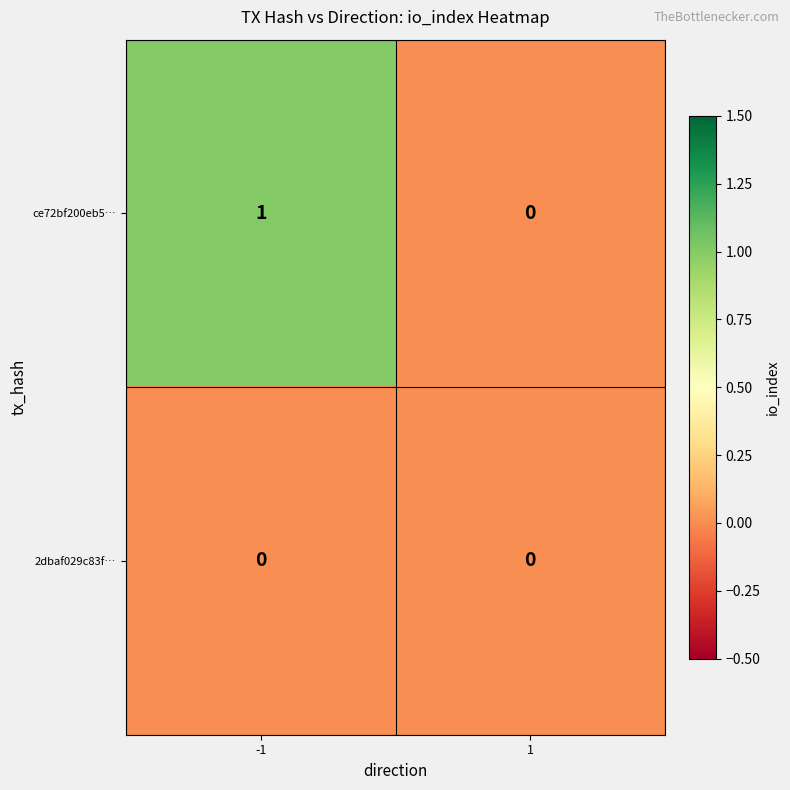

How many series are shown in this chart?

2